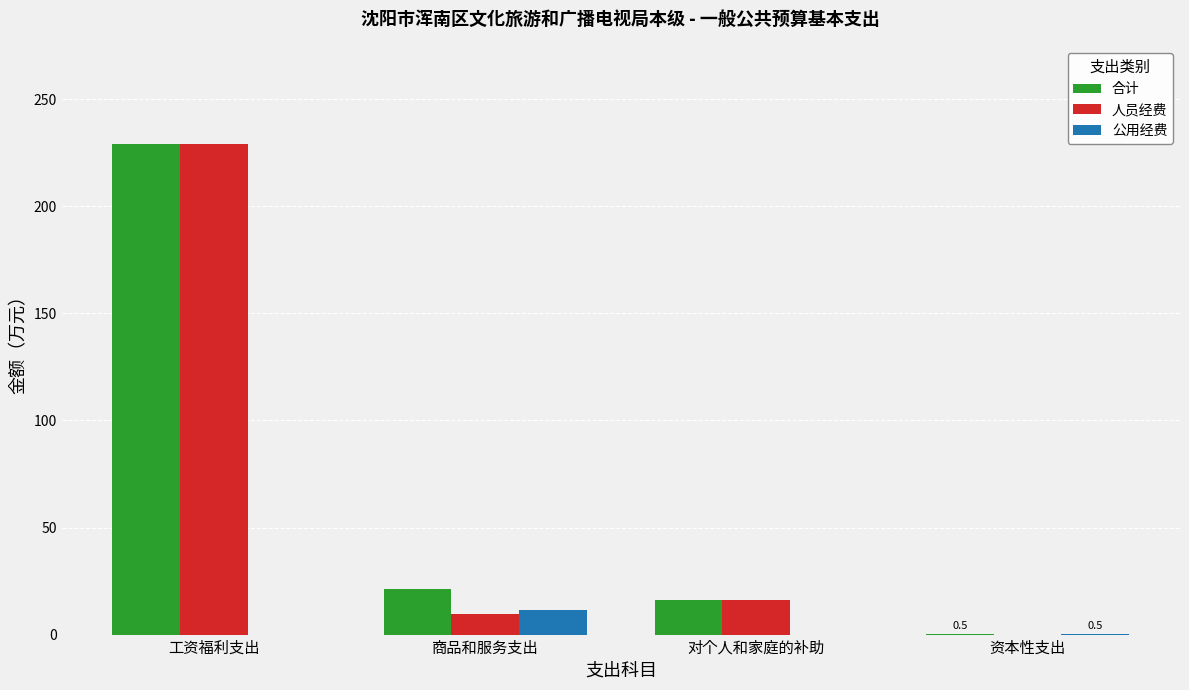

The value of 合计 at 工资福利支出 is 393.1. True or false?

False